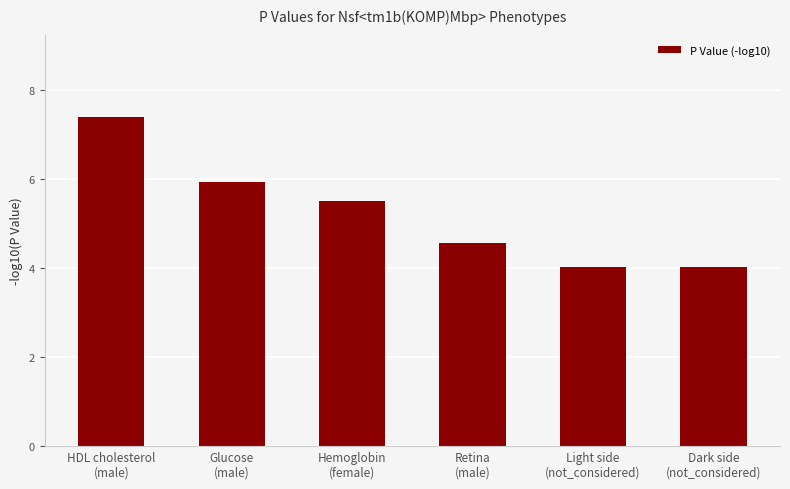

The chart shows a value of 4.0 at Dark side
(not_considered). True or false?

True